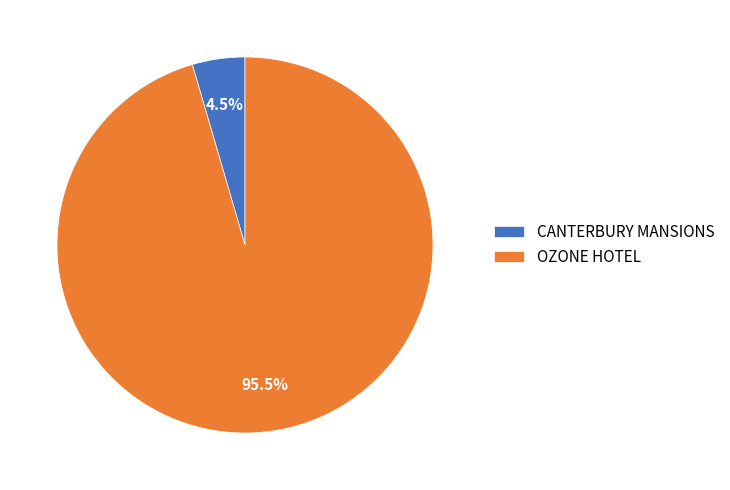

Which slice represents more than half of the pie?

OZONE HOTEL